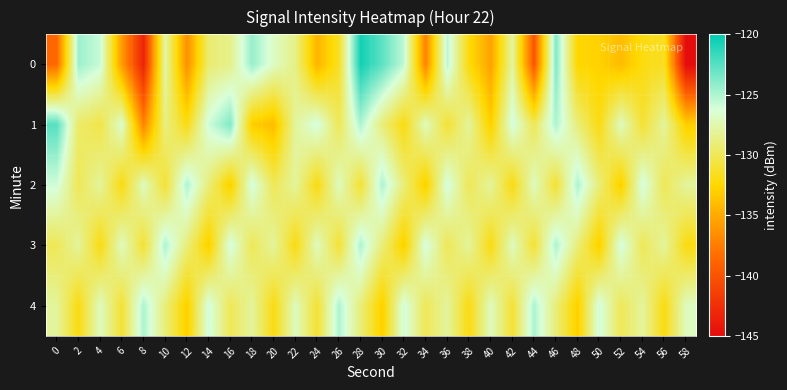

Which series has the largest total across all categories?

2